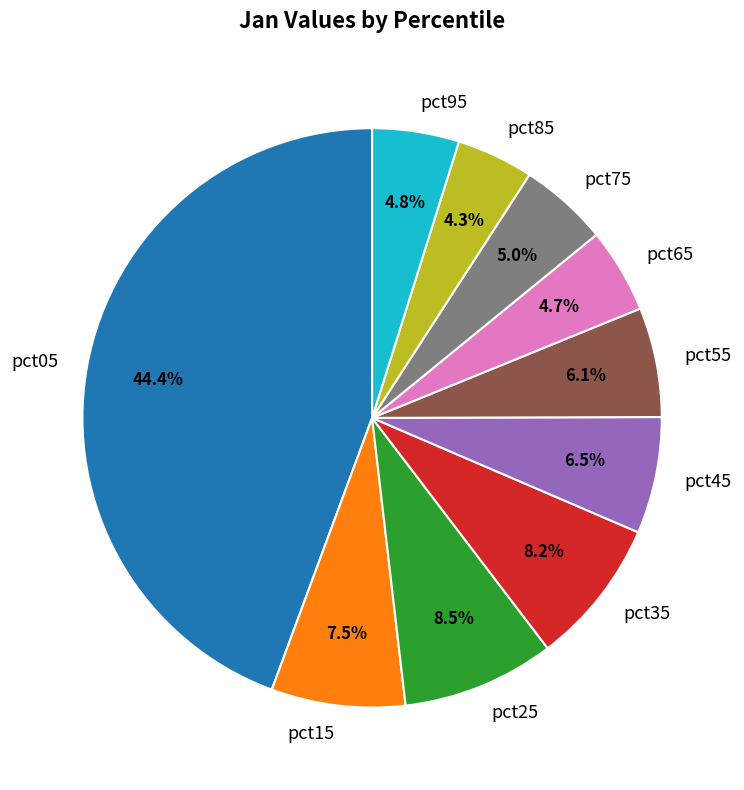

How many segments does this pie chart have?

10